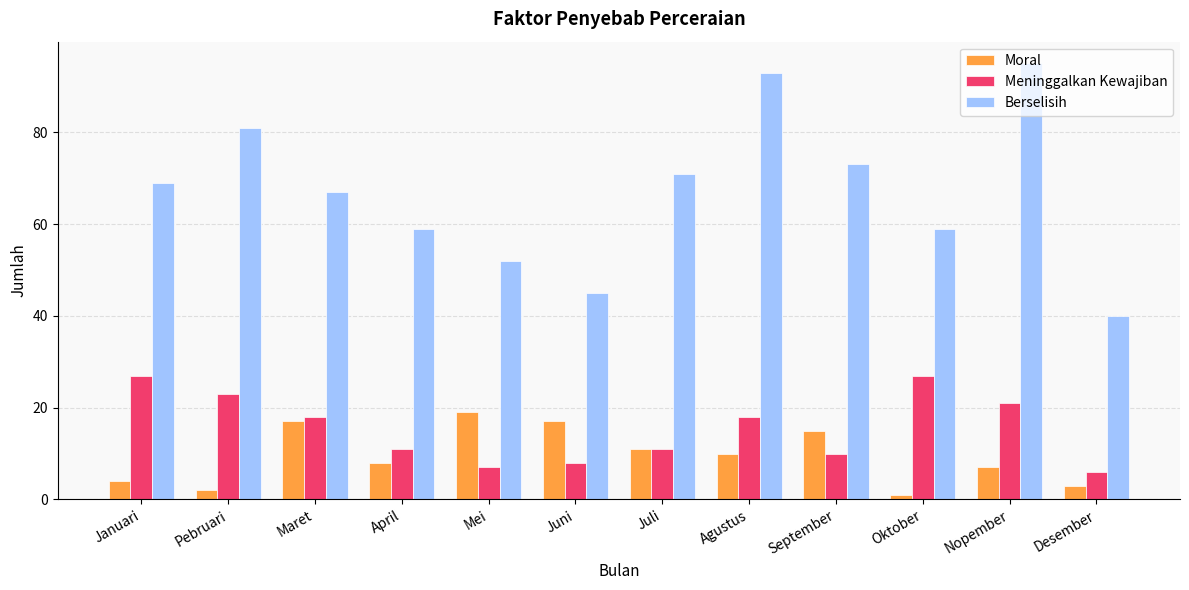

Read the Meninggalkan Kewajiban value at Mei, to the nearest 10.

10